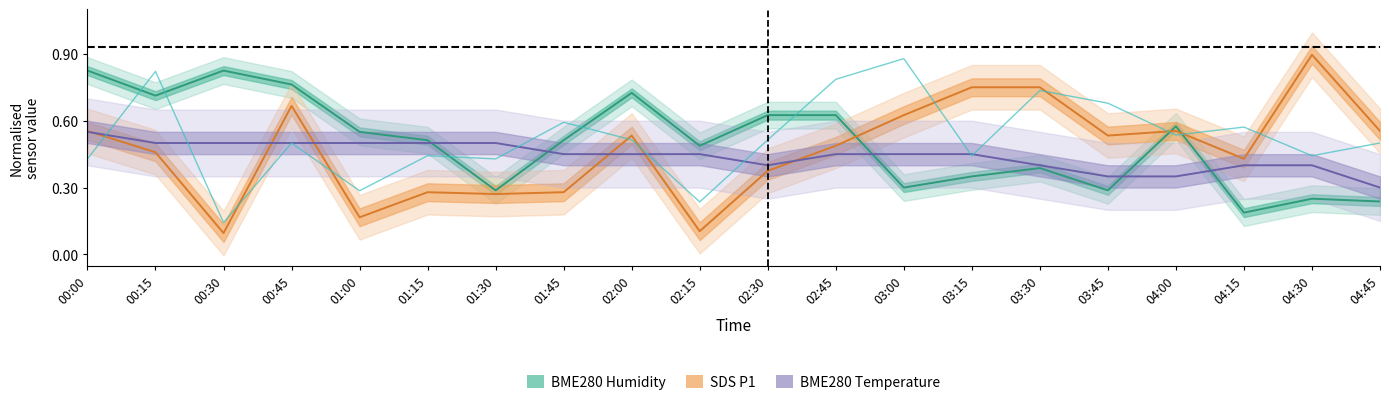

How many data points does each series have?

20